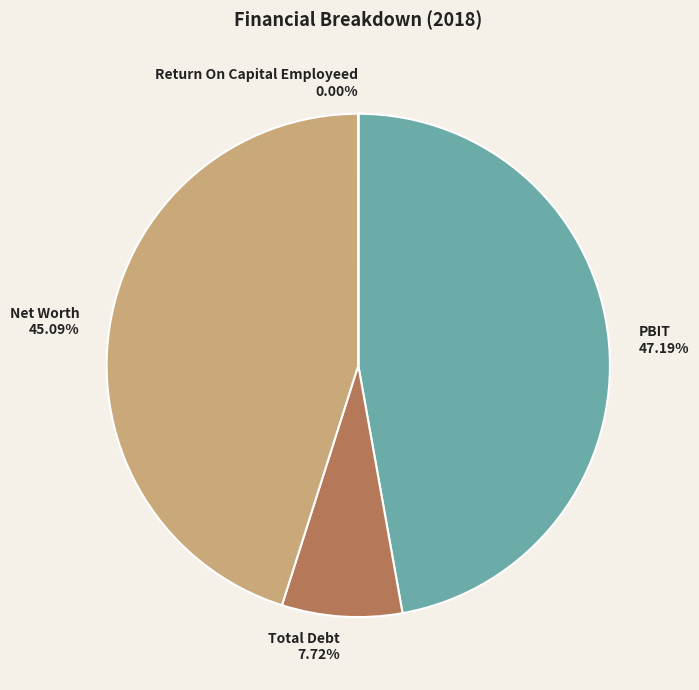

Which category has the biggest portion of the pie?

PBIT